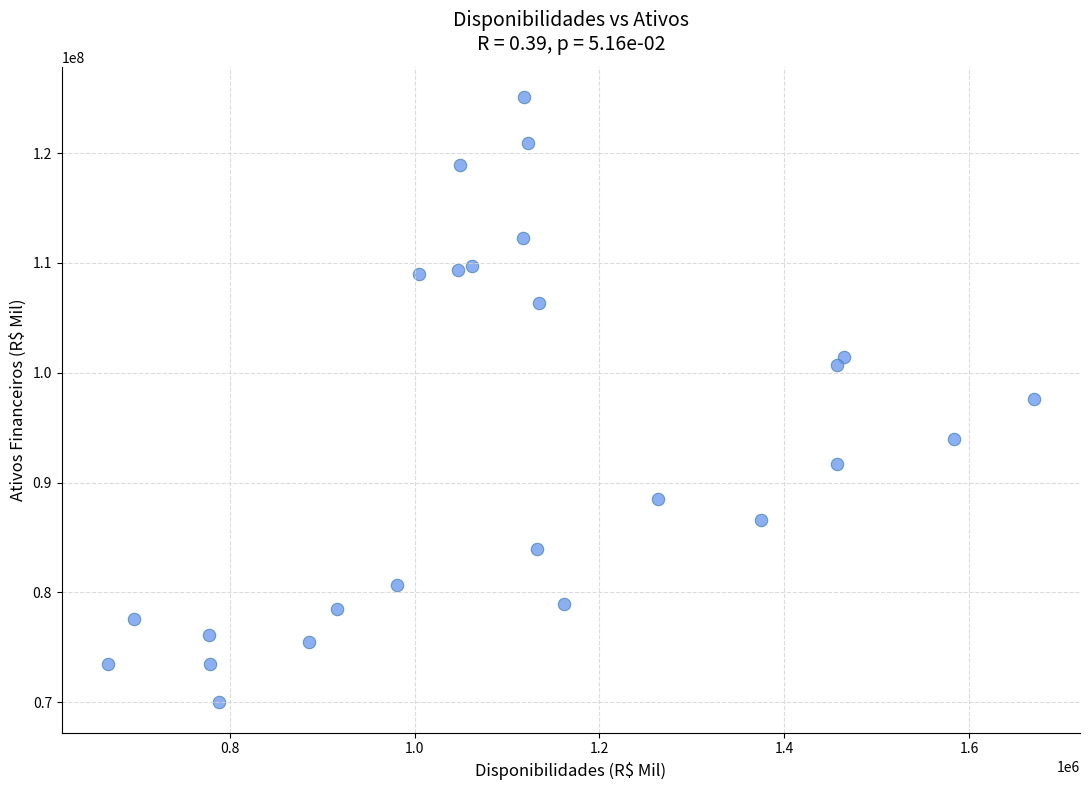

What is the range of X values (max minus min)?

1001518